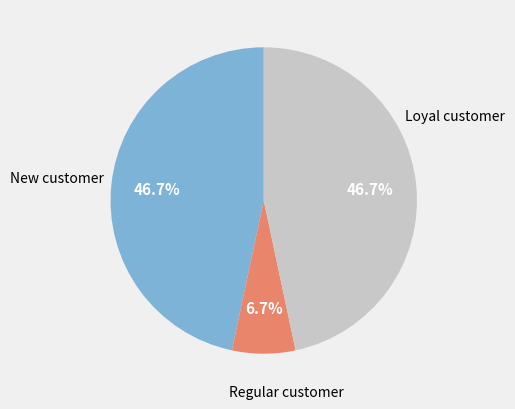

Is there a majority slice in this chart?

No